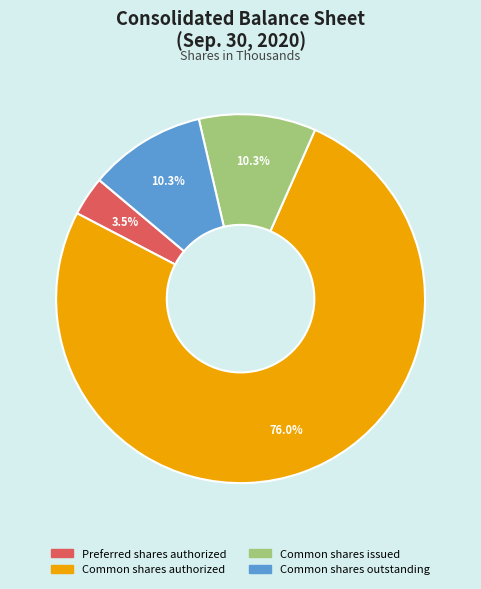

Does Common shares issued represent more than half of the total?

No